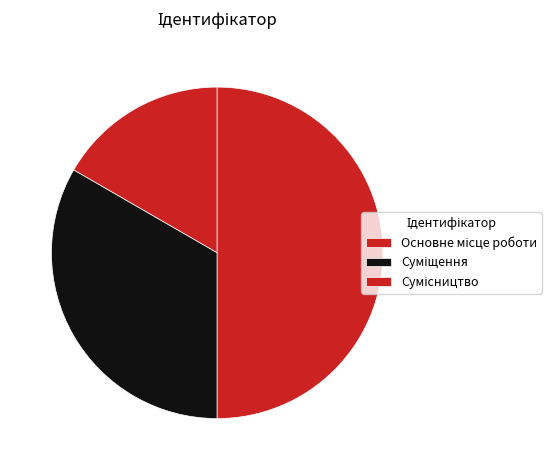

Does any single category account for the majority?

No